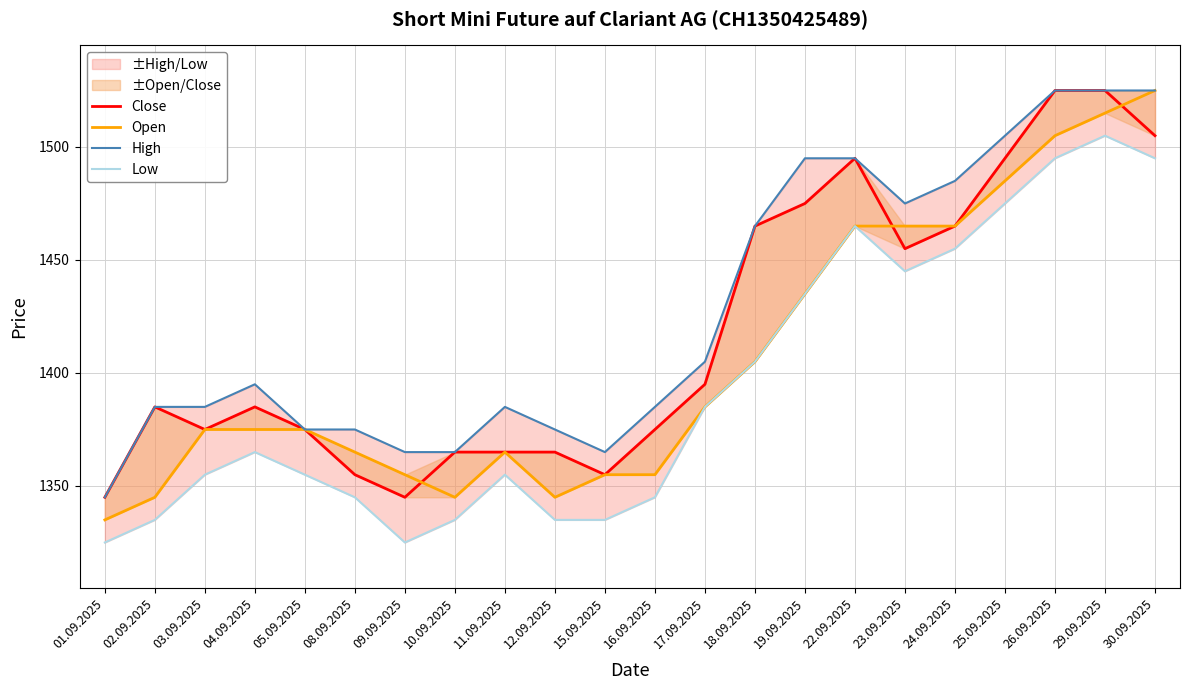

Which series changed the most between 04.09.2025 and 08.09.2025?

Close